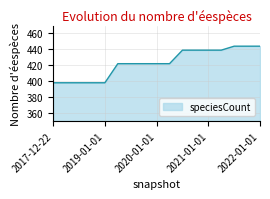

What is the minimum value shown in the chart?

398